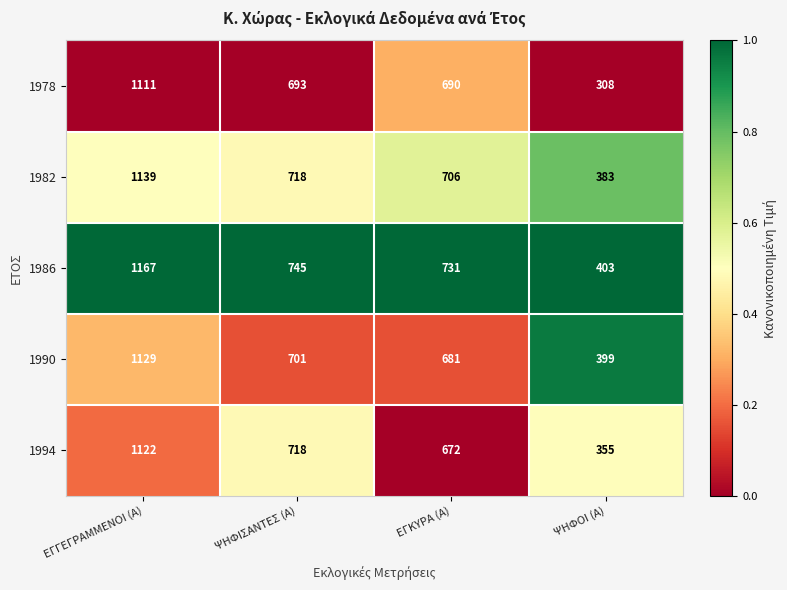

How many distinct data groups are displayed?

5